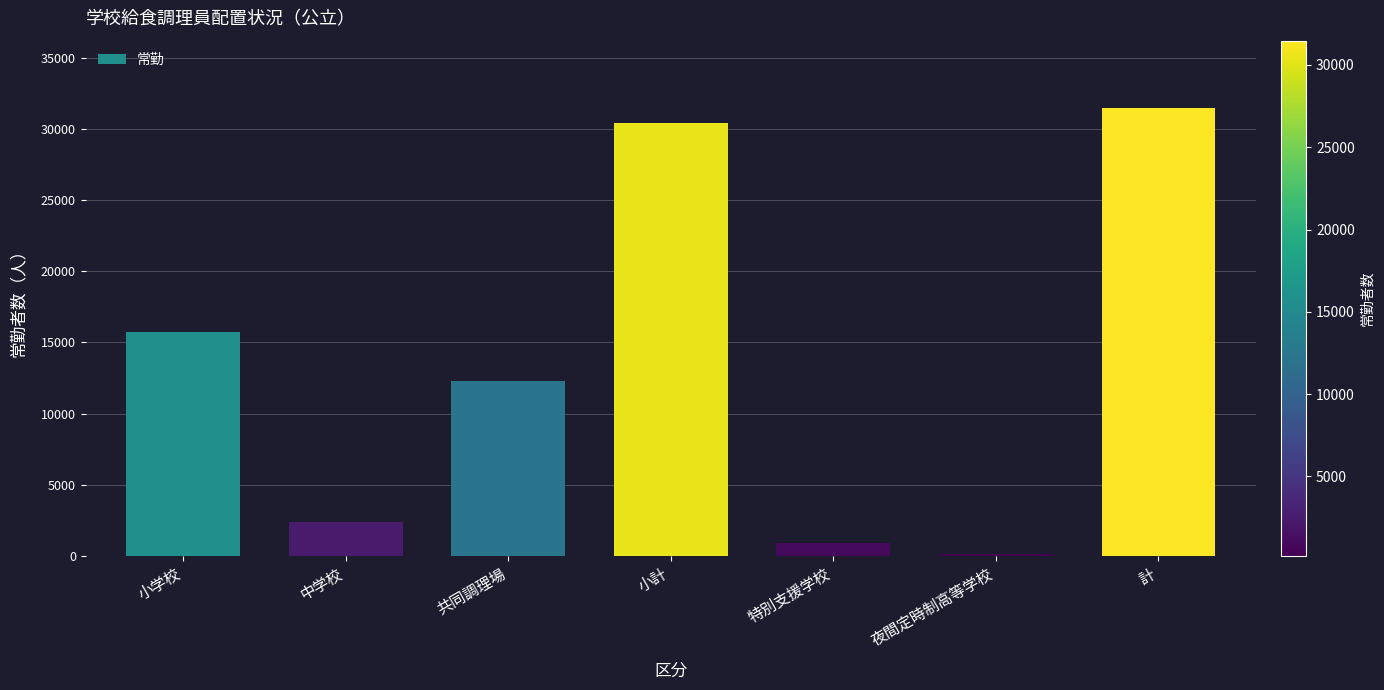

What is the smallest value displayed?

164